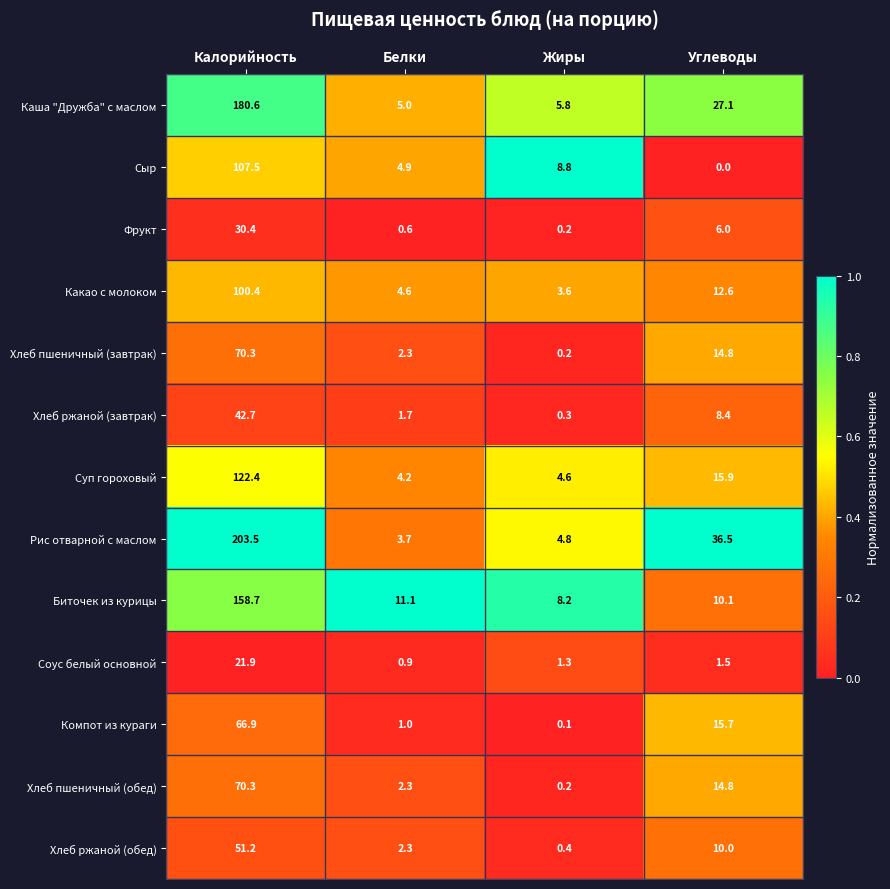

At how many categories does at least one series exceed 0?

4